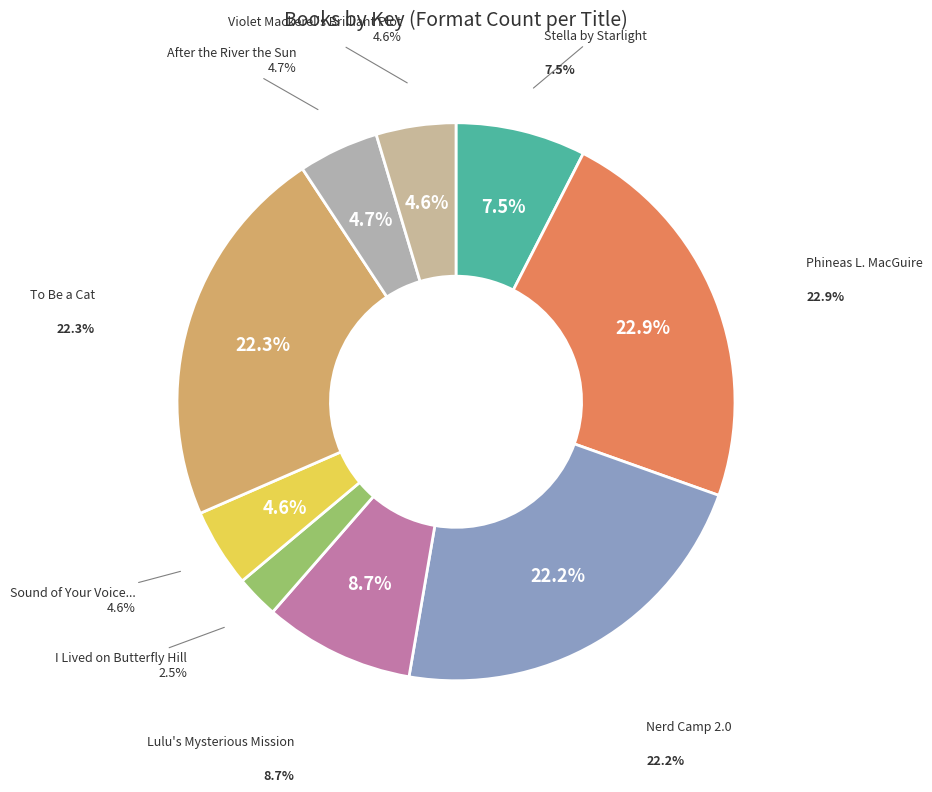

To the nearest percent, what is the combined percentage of Sound of Your Voice, Only Really Far Away and Lulu's Mysterious Mission?

13%